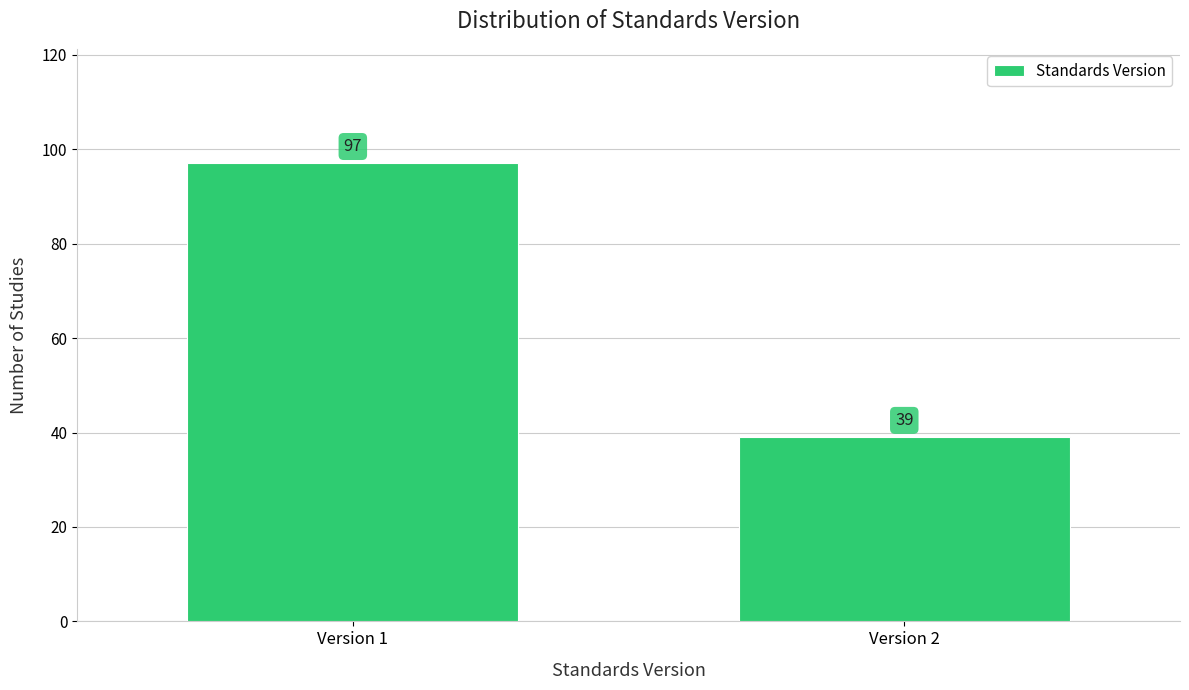

Reading left to right, transcribe all the data shown in this chart.

Version 1=97	Version 2=39